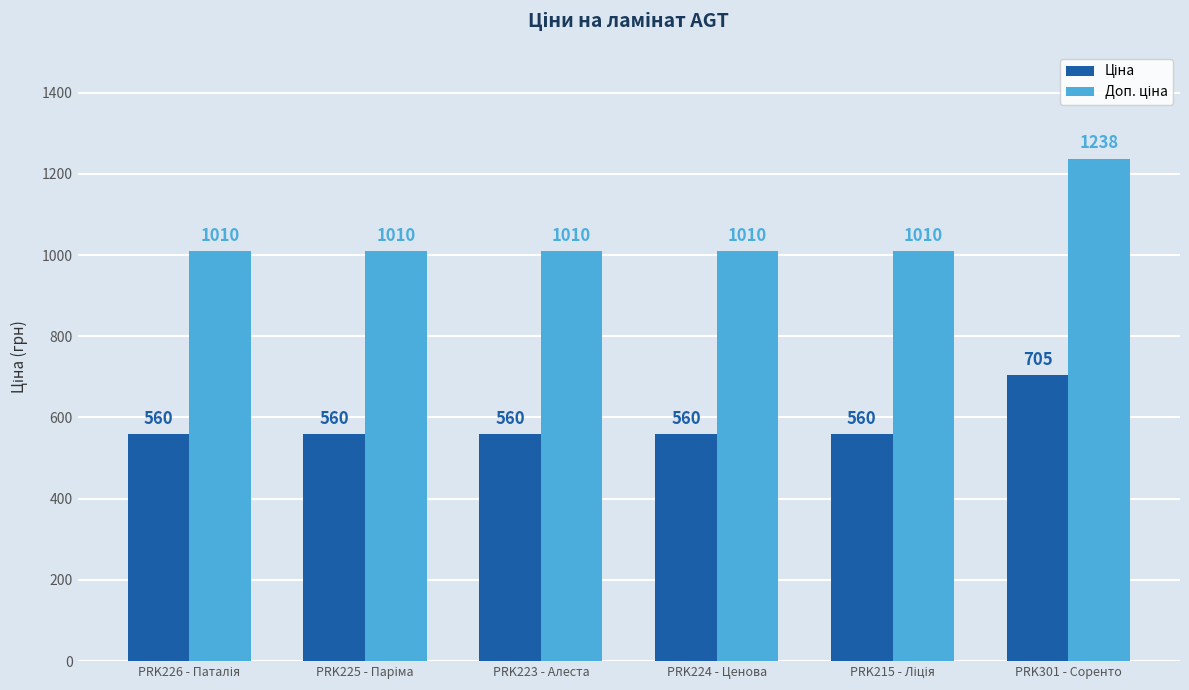

What is the smallest value displayed?

559.9